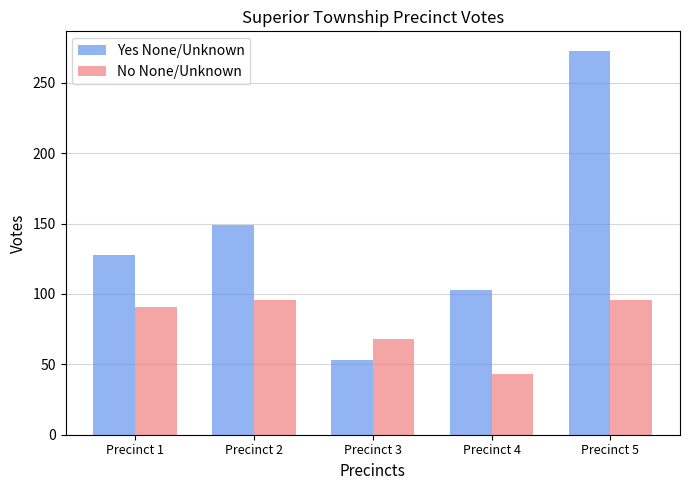

Rank the series by their average value, from lowest to highest.

No None/Unknown, Yes None/Unknown